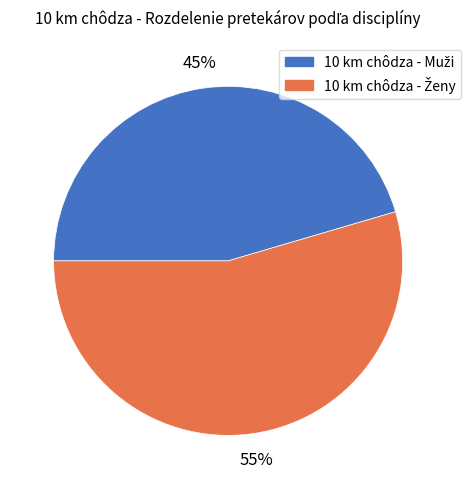

To the nearest percent, what is the average slice percentage?

50%